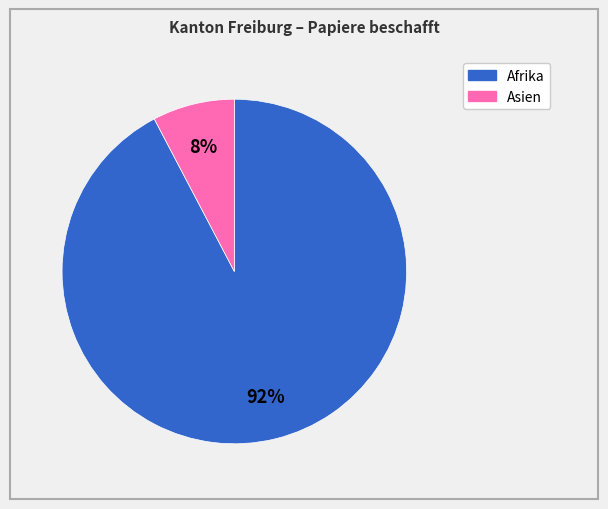

Is there any slice that represents more than half of the pie?

Yes